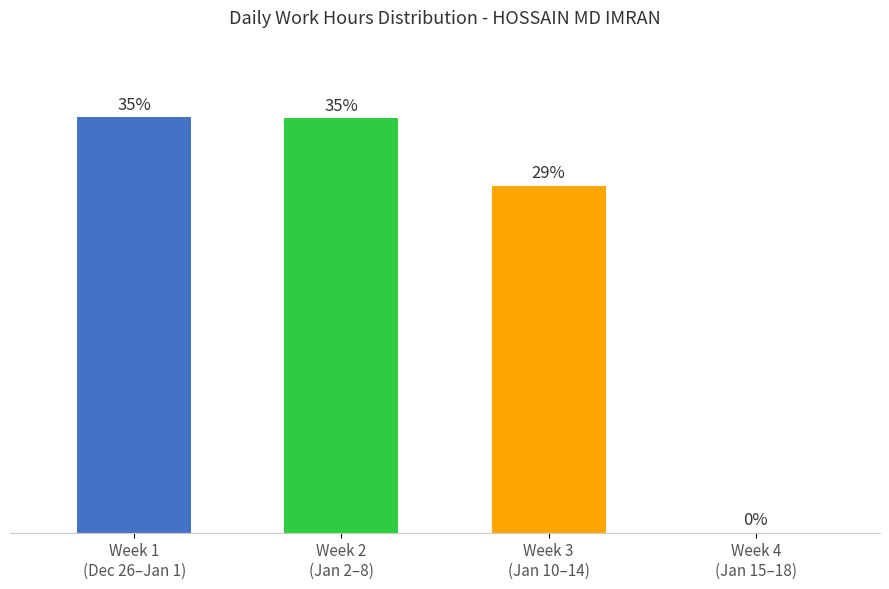

Is it true that the value at Week 1
(Dec 26–Jan 1) is 44.8?

False